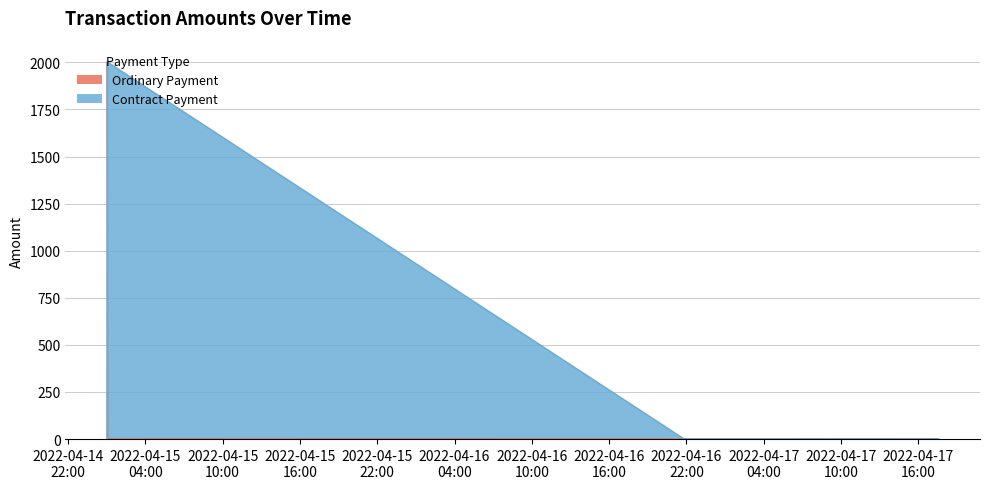

Which category has the highest value in the Ordinary Payment series?

2022-04-15 01:01:20